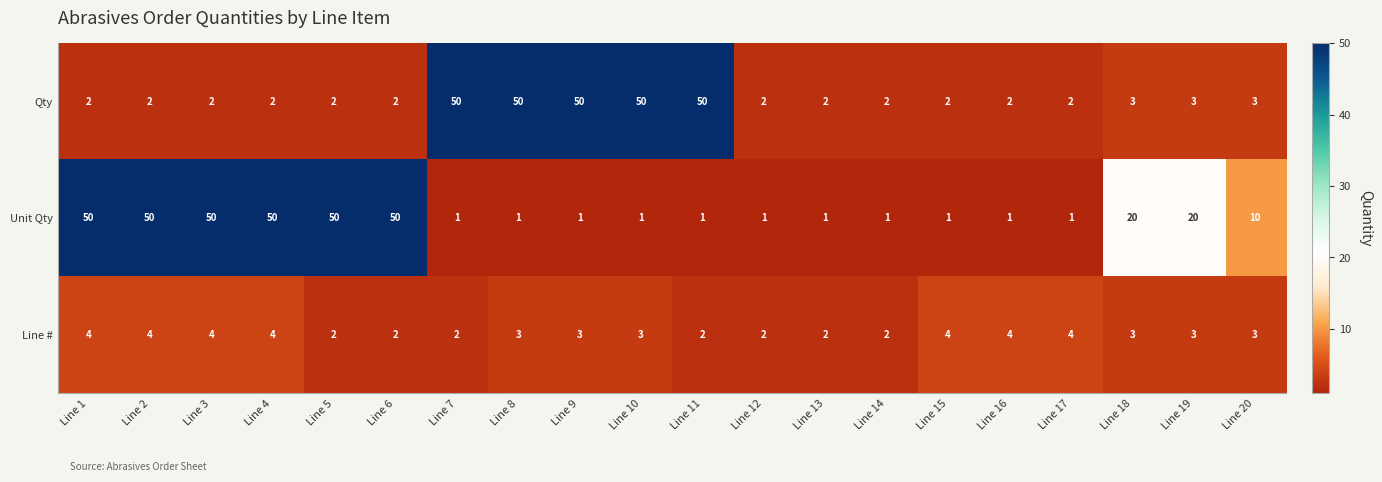

Which series has the widest spread of values?

Unit Qty